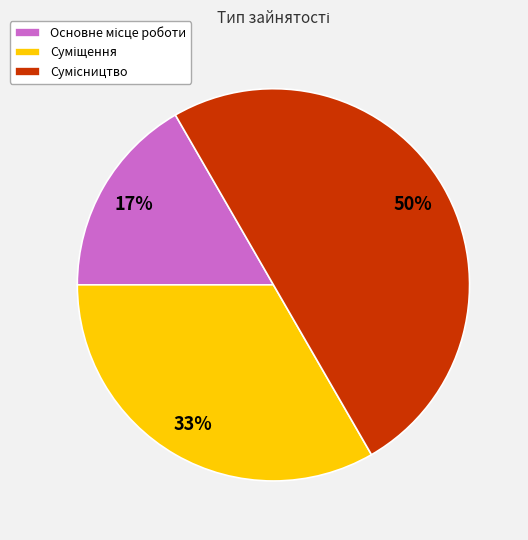

To the nearest percent, what is the average slice percentage?

33%